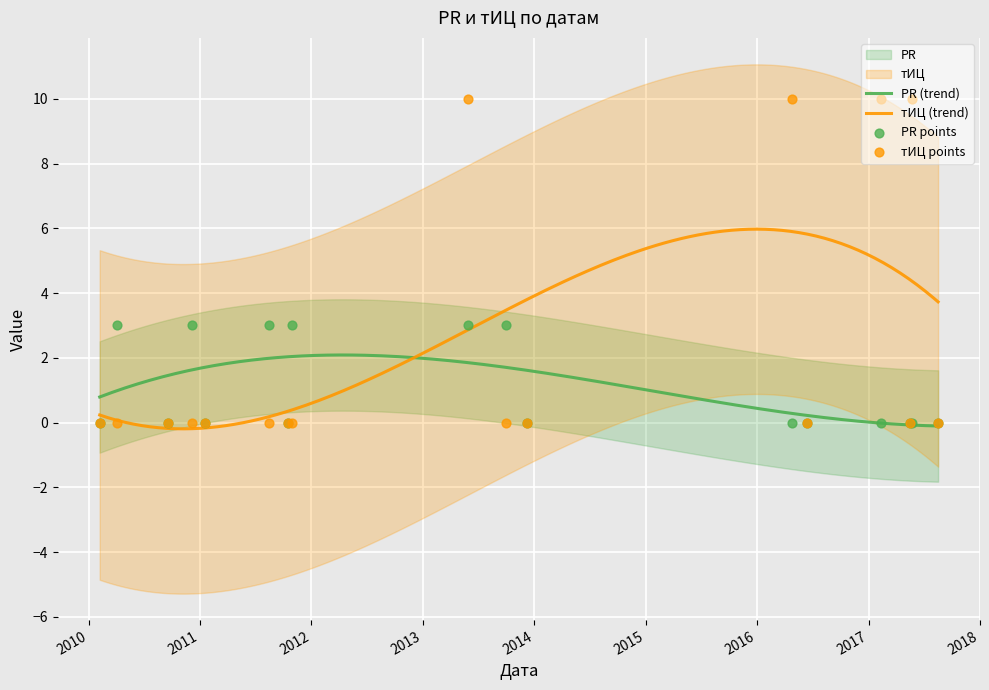

Which series has the largest Y range (max minus min)?

тИЦ